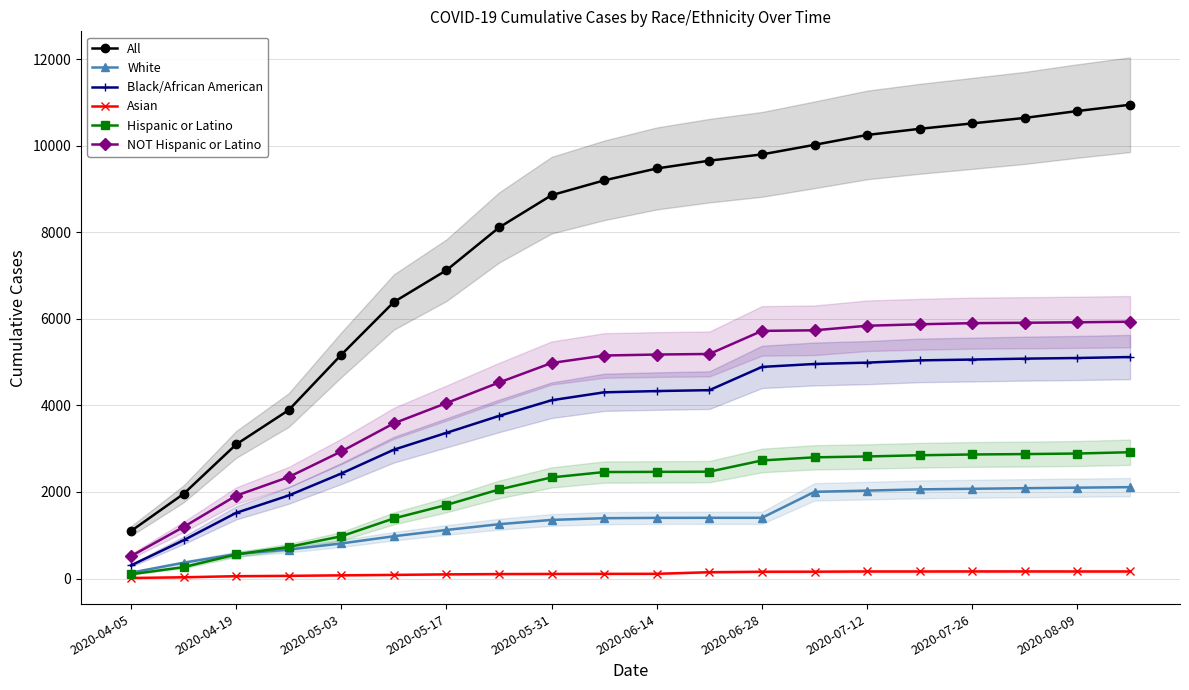

What is the maximum value for Hispanic or Latino?

2918